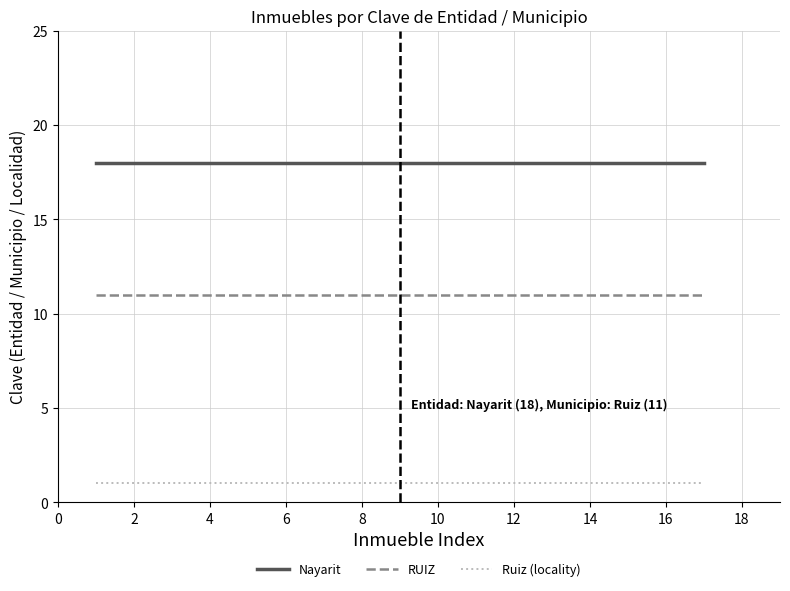

What is the maximum value for RUIZ?

11